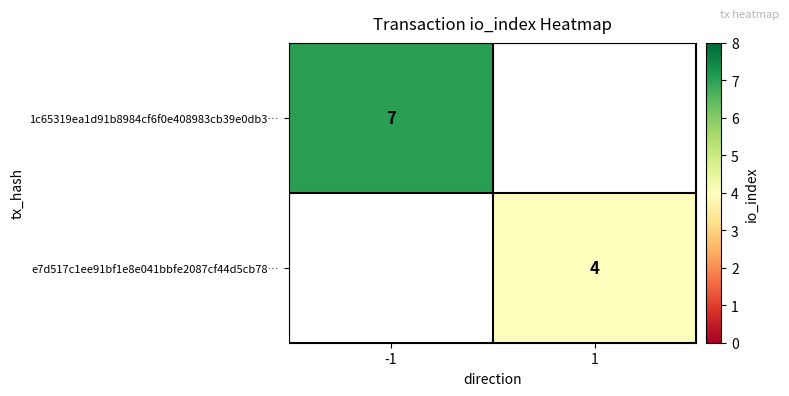

True or false: e7d517c1ee91bf1e8e041bbfe2087cf44d5cb78… has a value of 1.8 at 1.

False